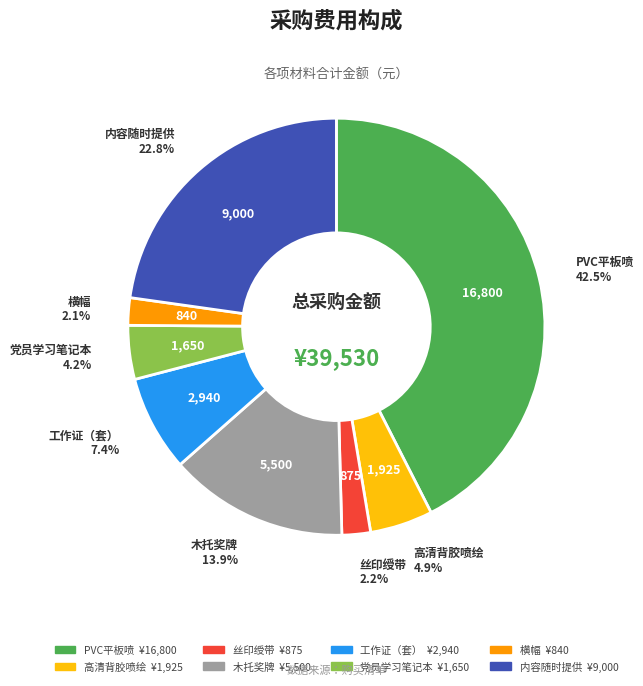

To the nearest percent, what is the combined percentage of 木托奖牌 and 高清背胶喷绘?

19%